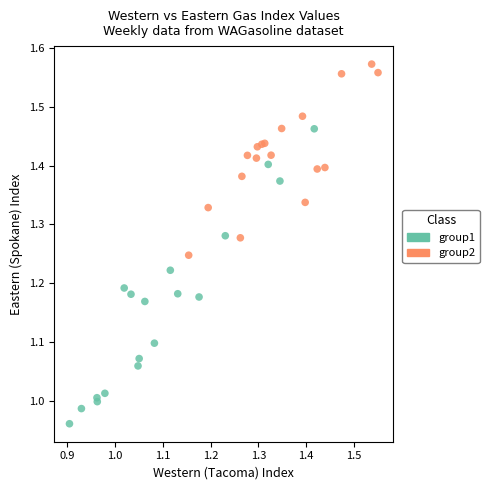

What are all the series names shown in the legend?

group1, group2